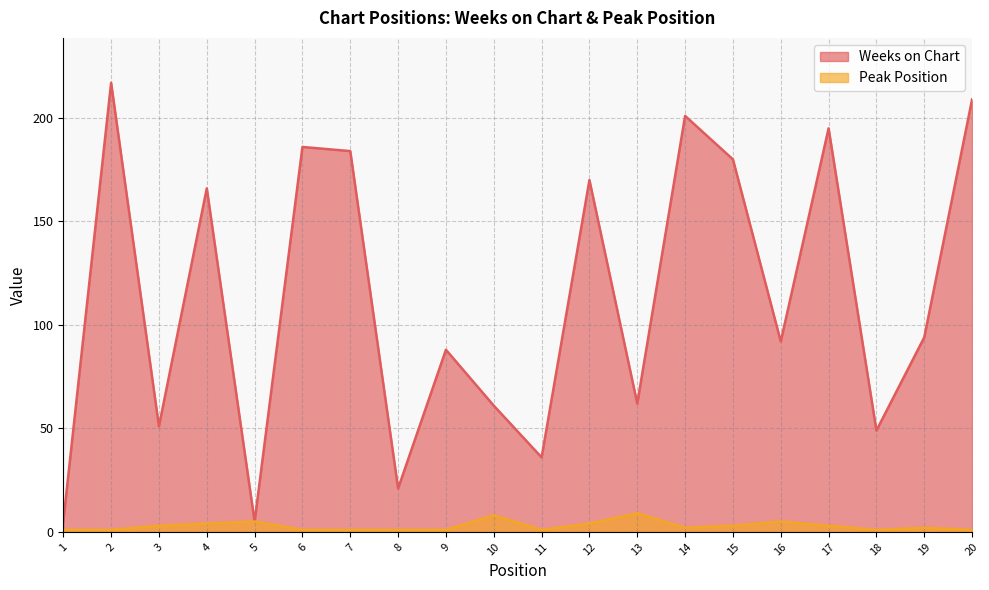

How many interior local valleys does the Weeks on Chart series have?

7